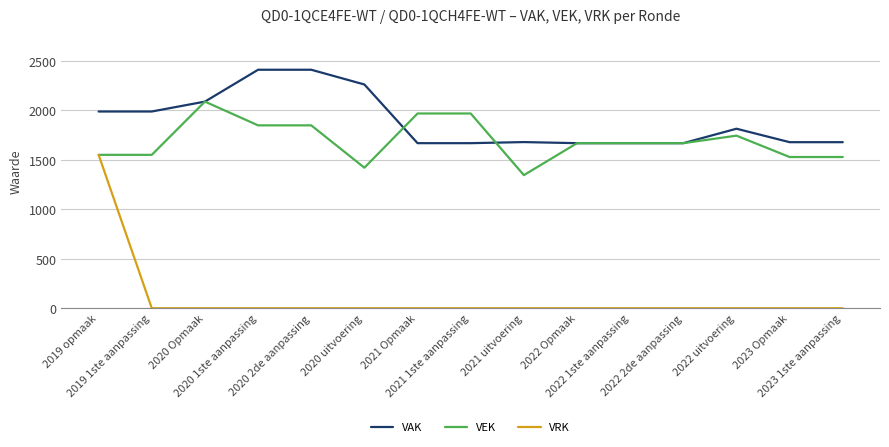

List the series in order of their peak value, highest first.

VAK, VEK, VRK